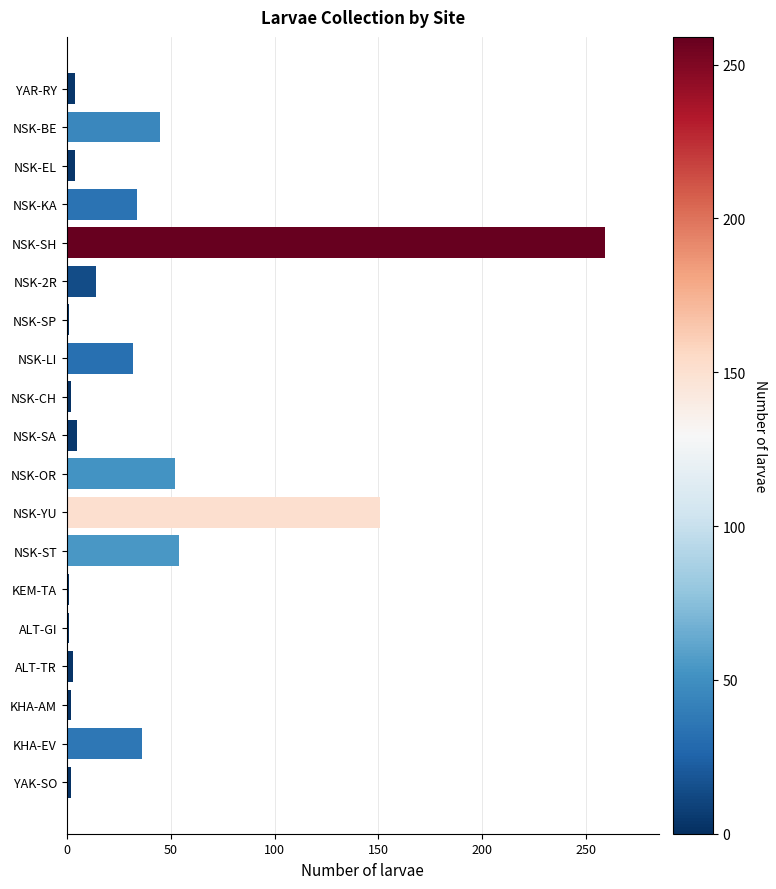

True or false: the data shows 59 at NSK-KA.

False